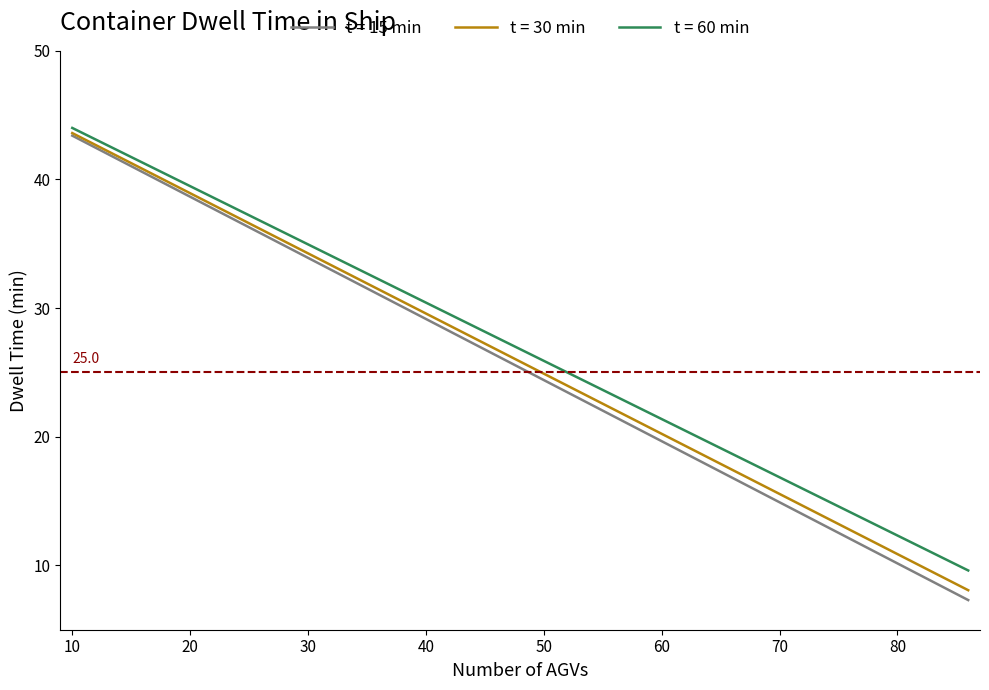

What is the minimum value shown in the chart?

7.3